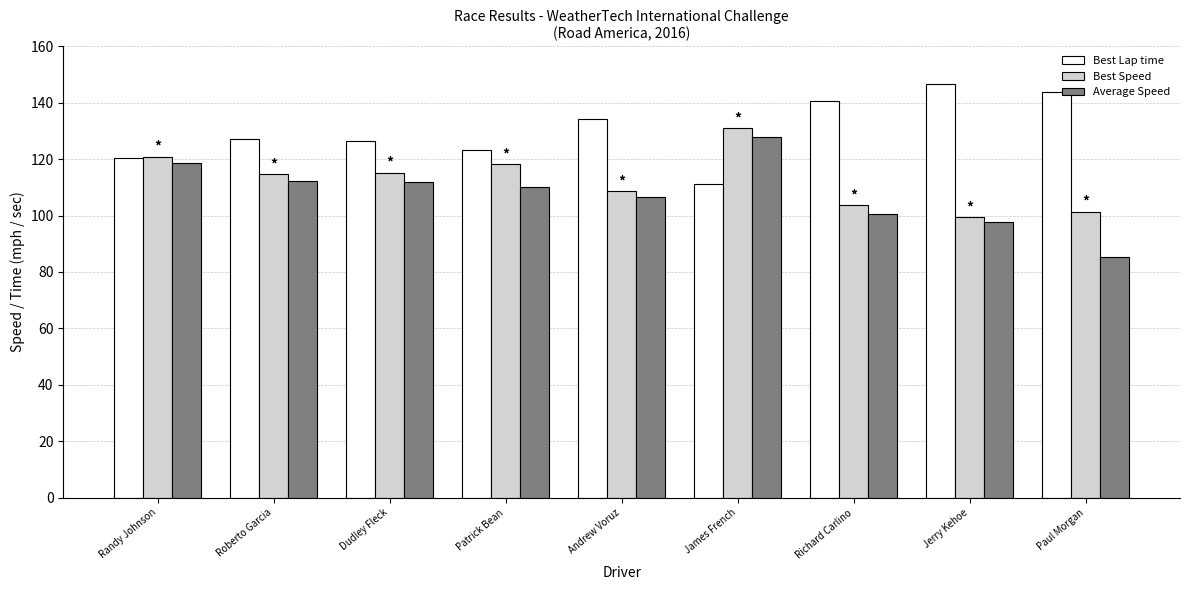

Rank the series by their average value, from highest to lowest.

Best Lap time, Best Speed, Average Speed